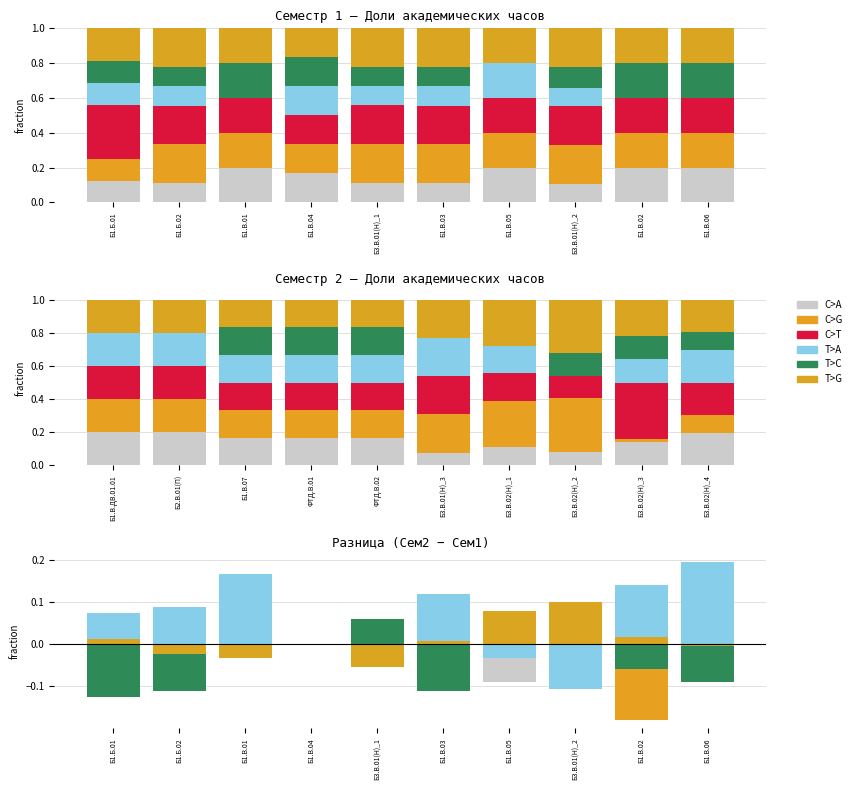

How many data points in C>T are less than 0?

7